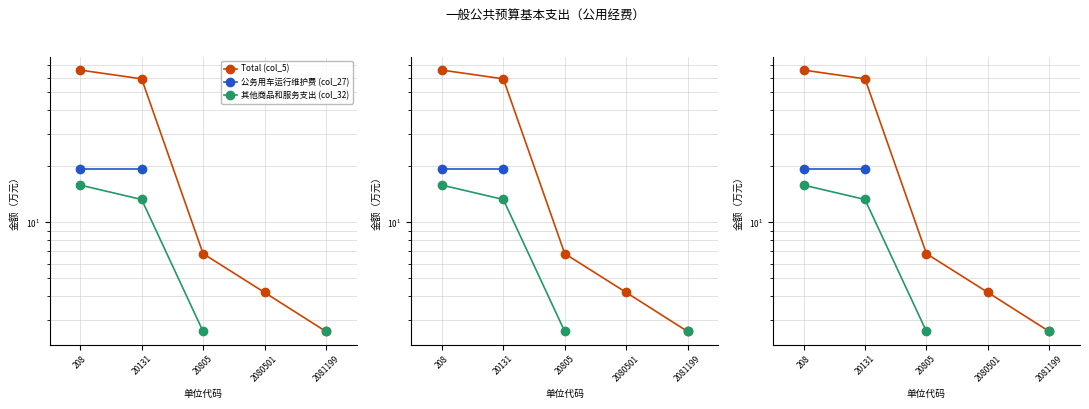

What is the value of the 其他商品和服务支出 (col_32) point at the 2nd from the left?

13.3